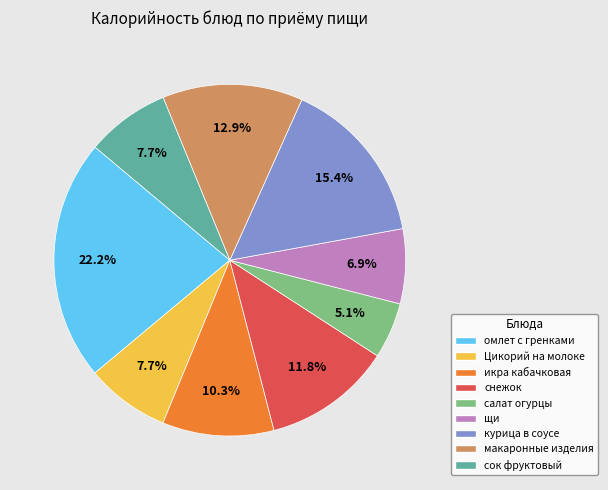

Is there a majority slice in this chart?

No